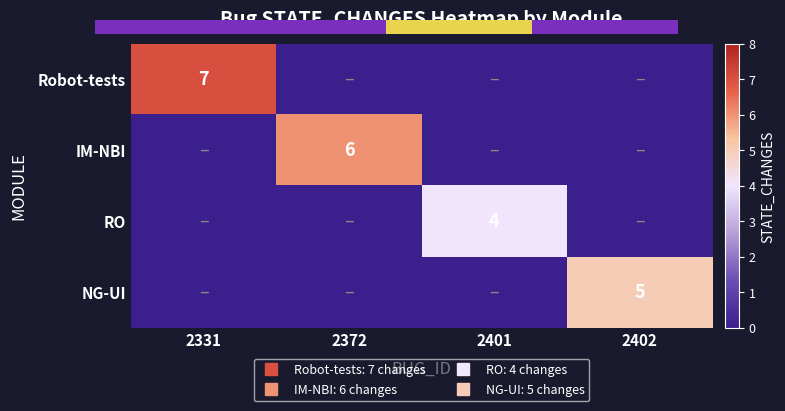

Count the Robot-tests values in the range 0 to 7.

4